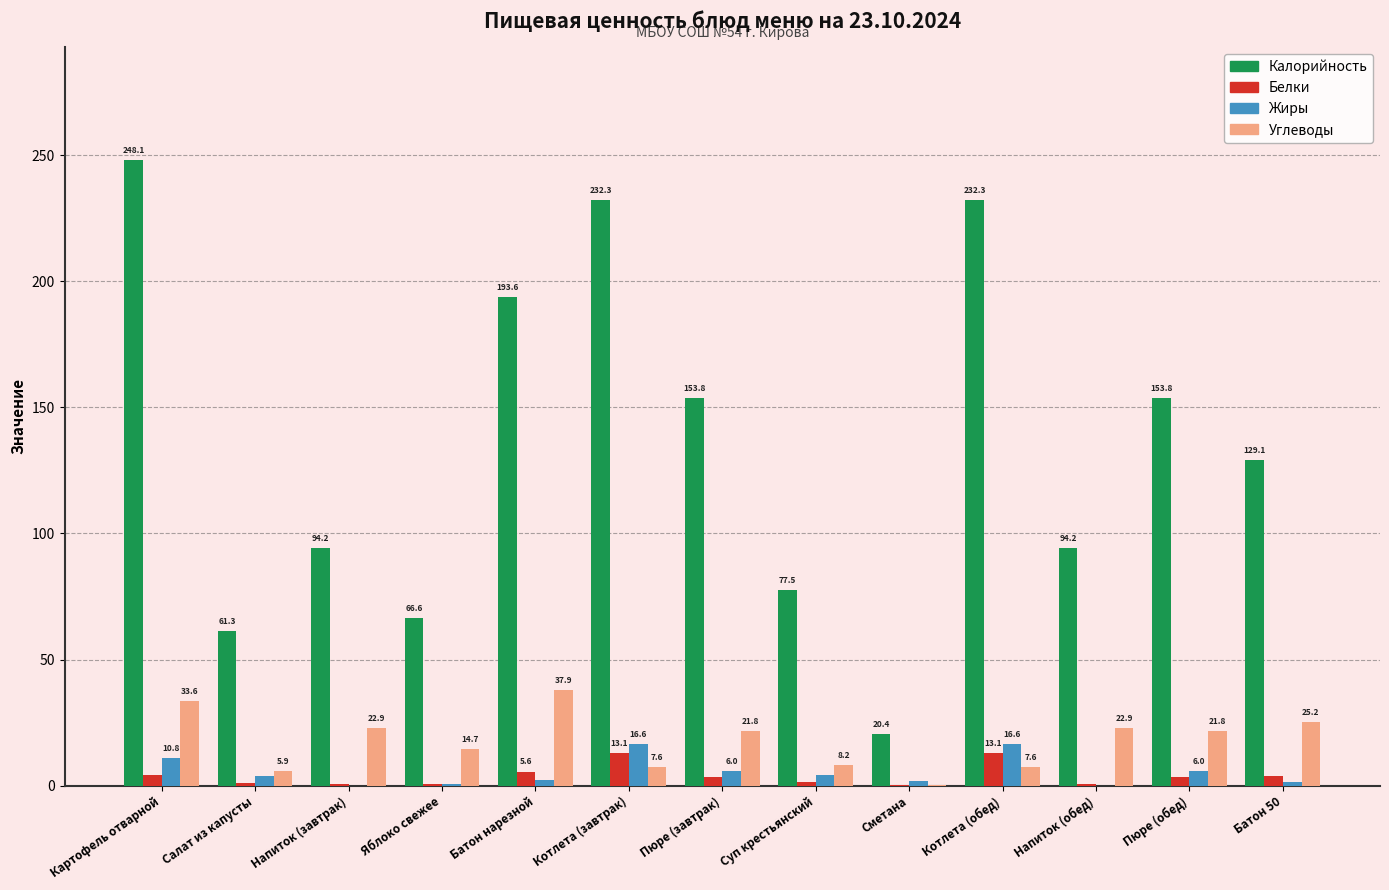

At which label does Калорийность first exceed 129?

Картофель отварной